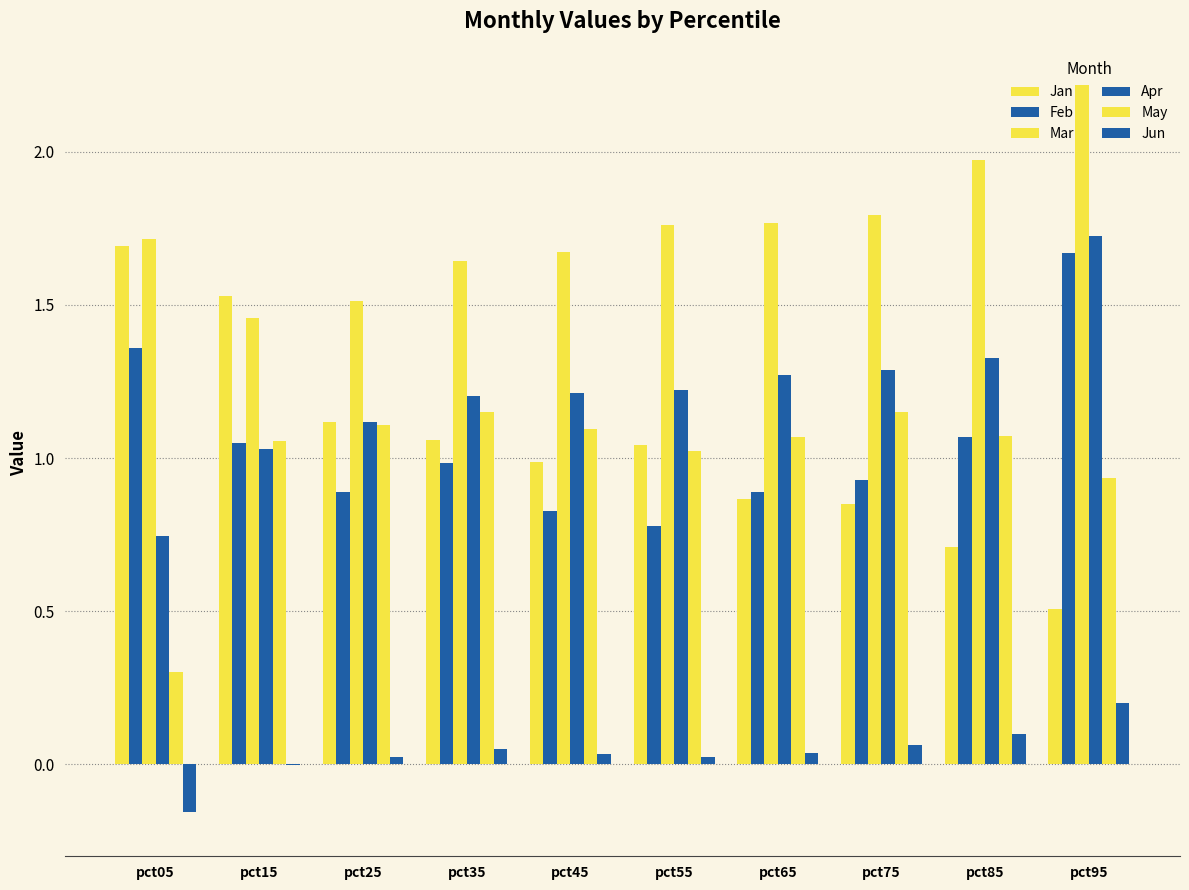

At pct95, list the series in order from smallest to largest.

Jun, Jan, May, Feb, Apr, Mar